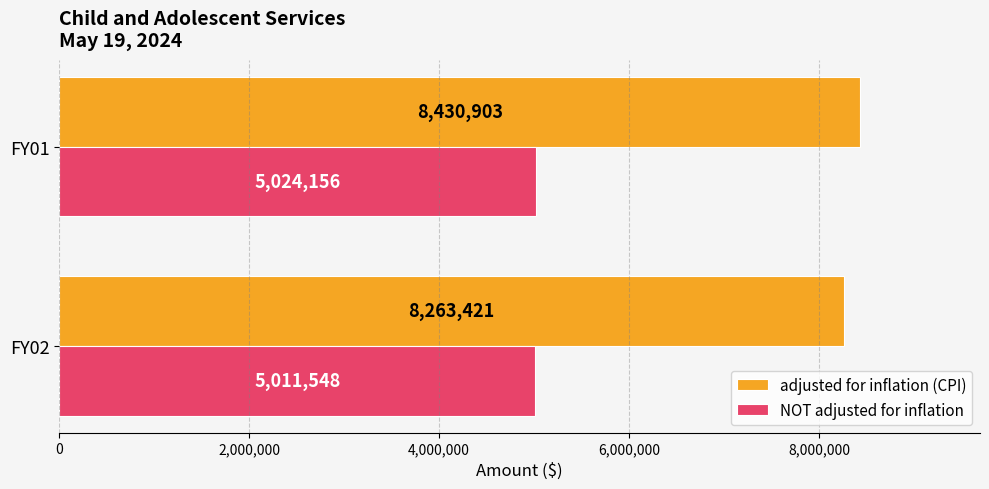

At which category is the sum across all series the highest?

FY01